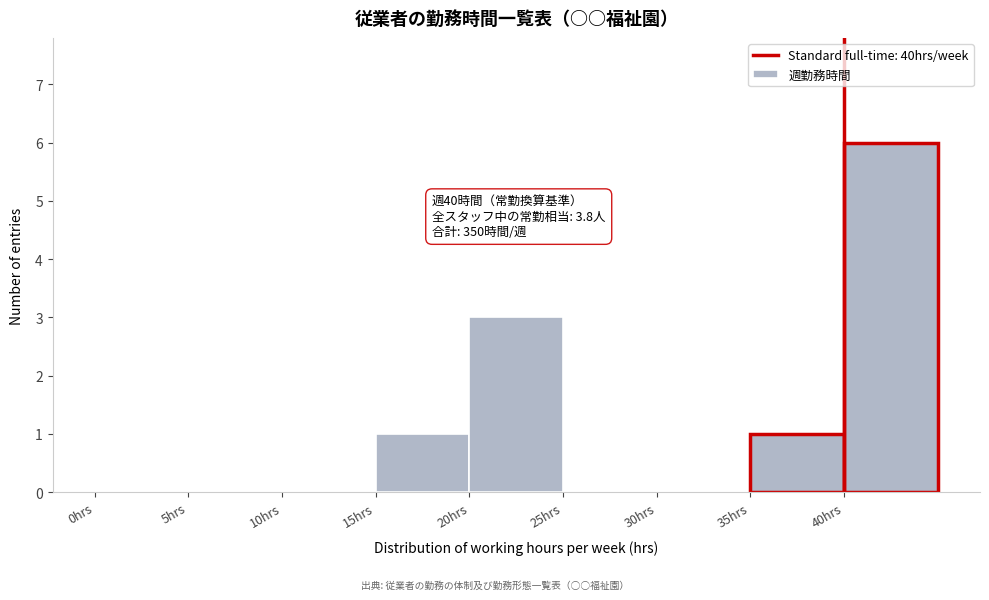

Which range on the x-axis has the tallest bar?

40 to 45